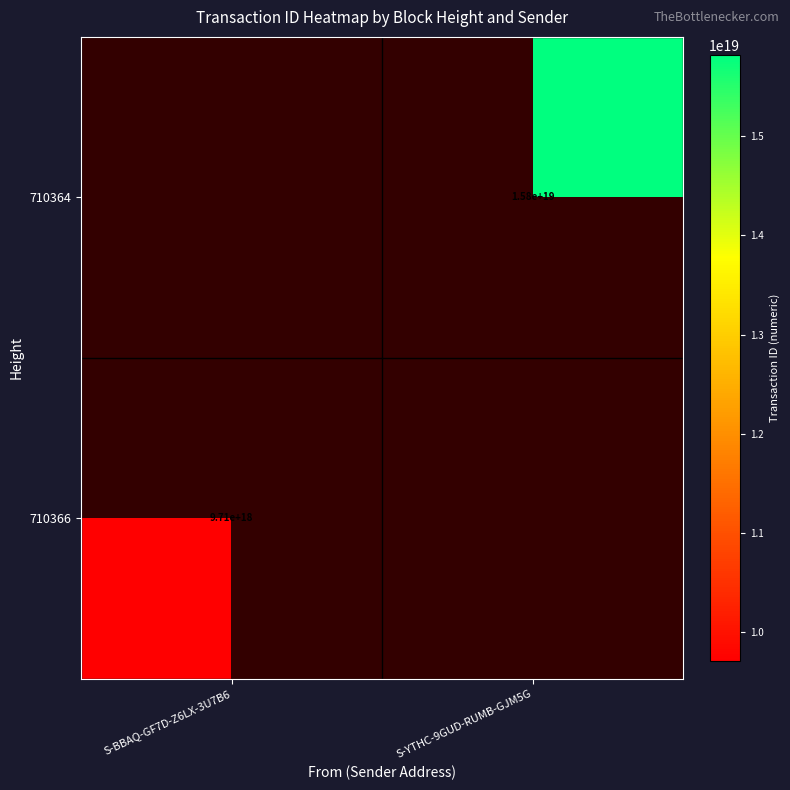

At which label is 710366 closest to 9710097880329963520?

S-BBAQ-GF7D-Z6LX-3U7B6